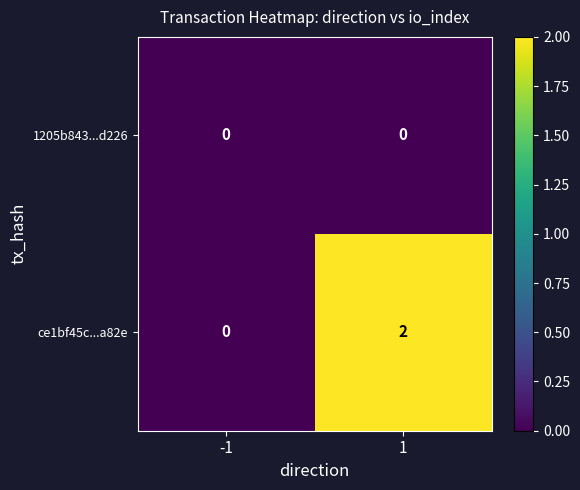

Which series changed the most between -1 and 1?

ce1bf45c...a82e